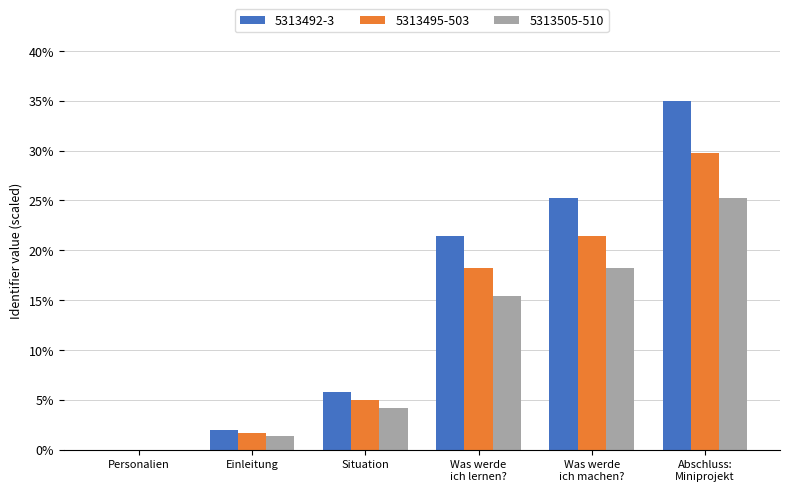

What is the highest value of the 5313505-510 series?

25.2